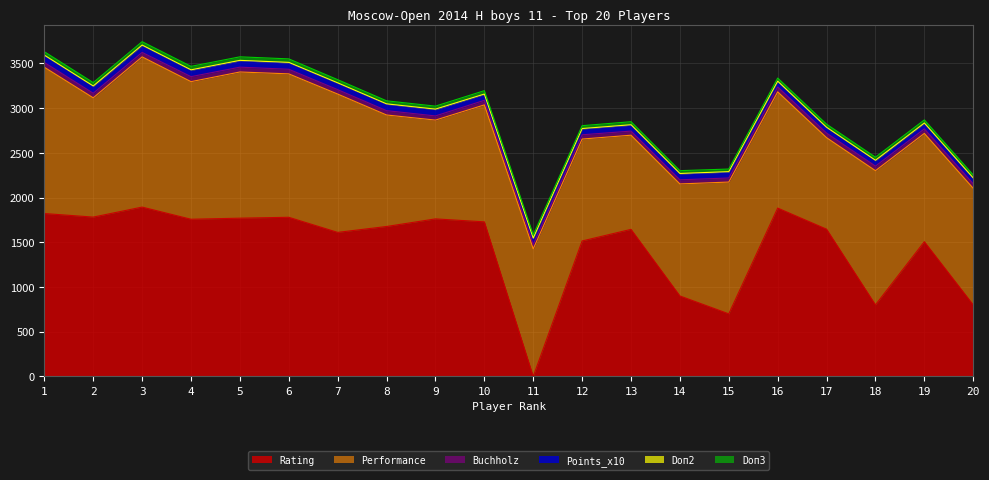

At which label is Doп3 closest to 34?

8